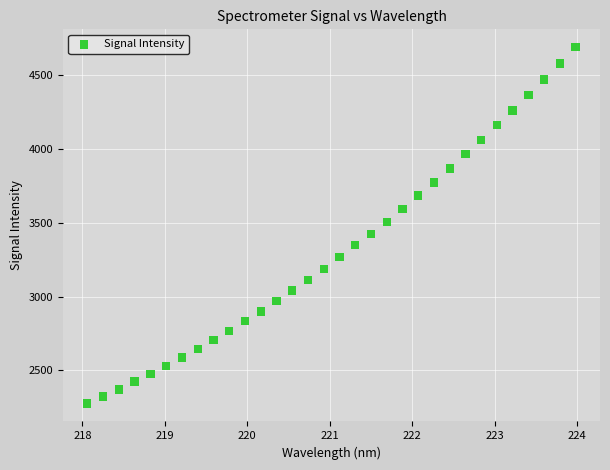

What is the range of Y values (max minus min)?

2414.6